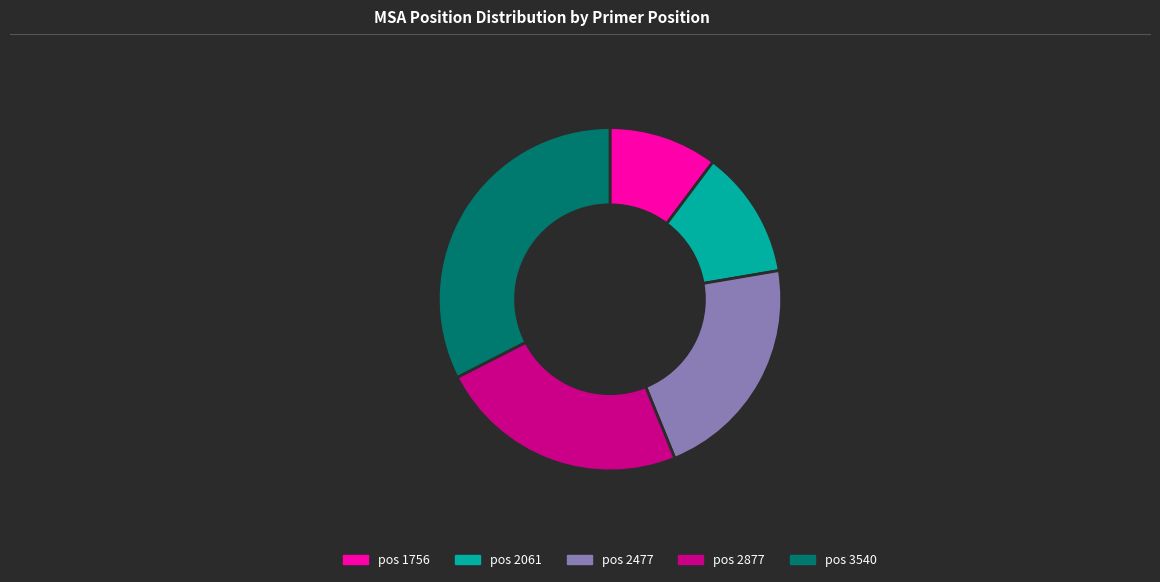

Is there a majority slice in this chart?

No